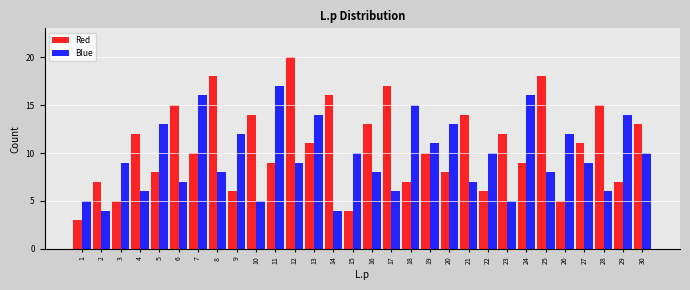

What value does the Red series have at 26?

5